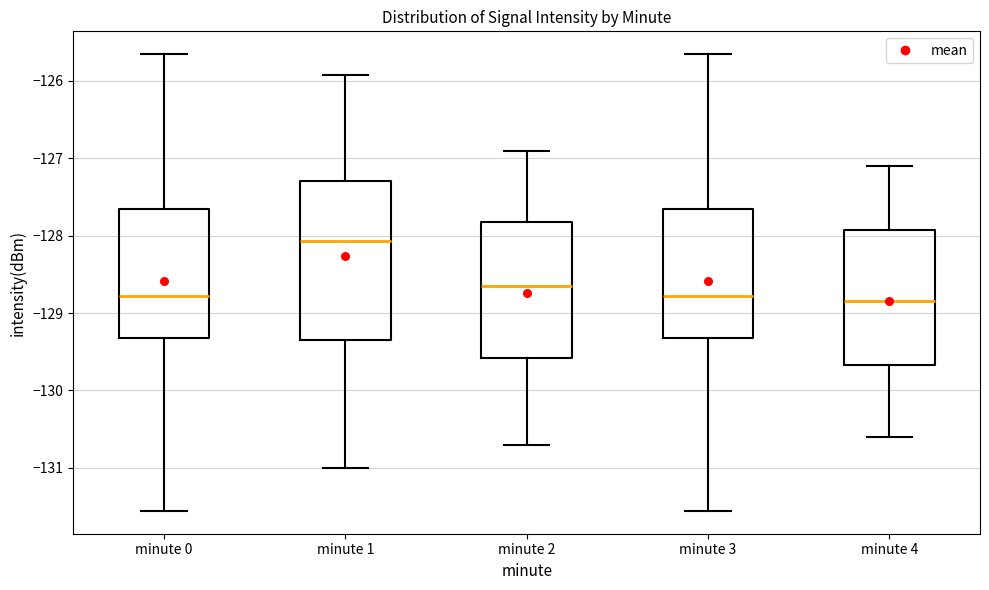

Comparing the boxes themselves (not the whiskers), which one is the tallest?

minute 1